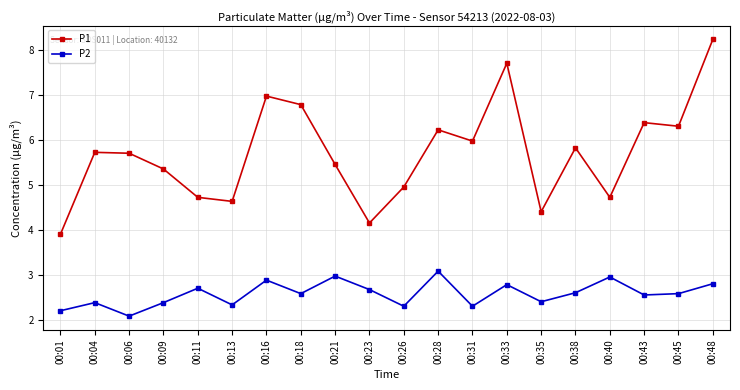

How many data points in P1 are less than 5?

7